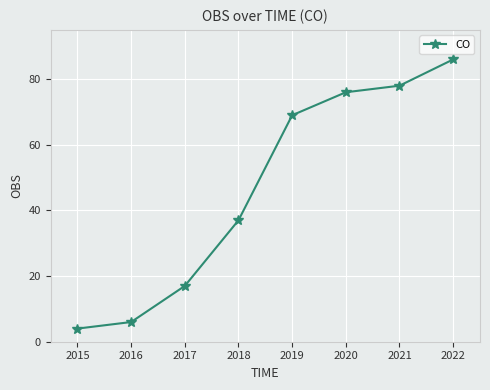

What is the greatest value displayed?

86